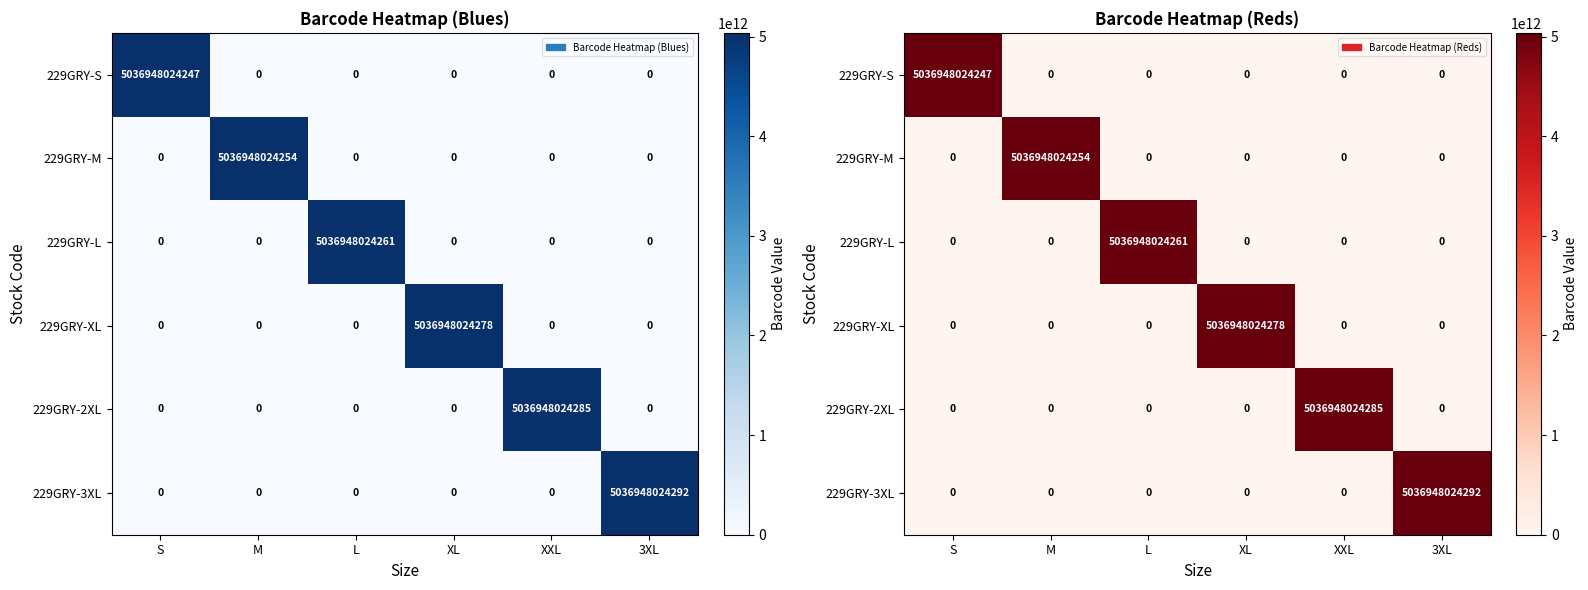

At which label is 229GRY-2XL closest to 2518474012142?

S